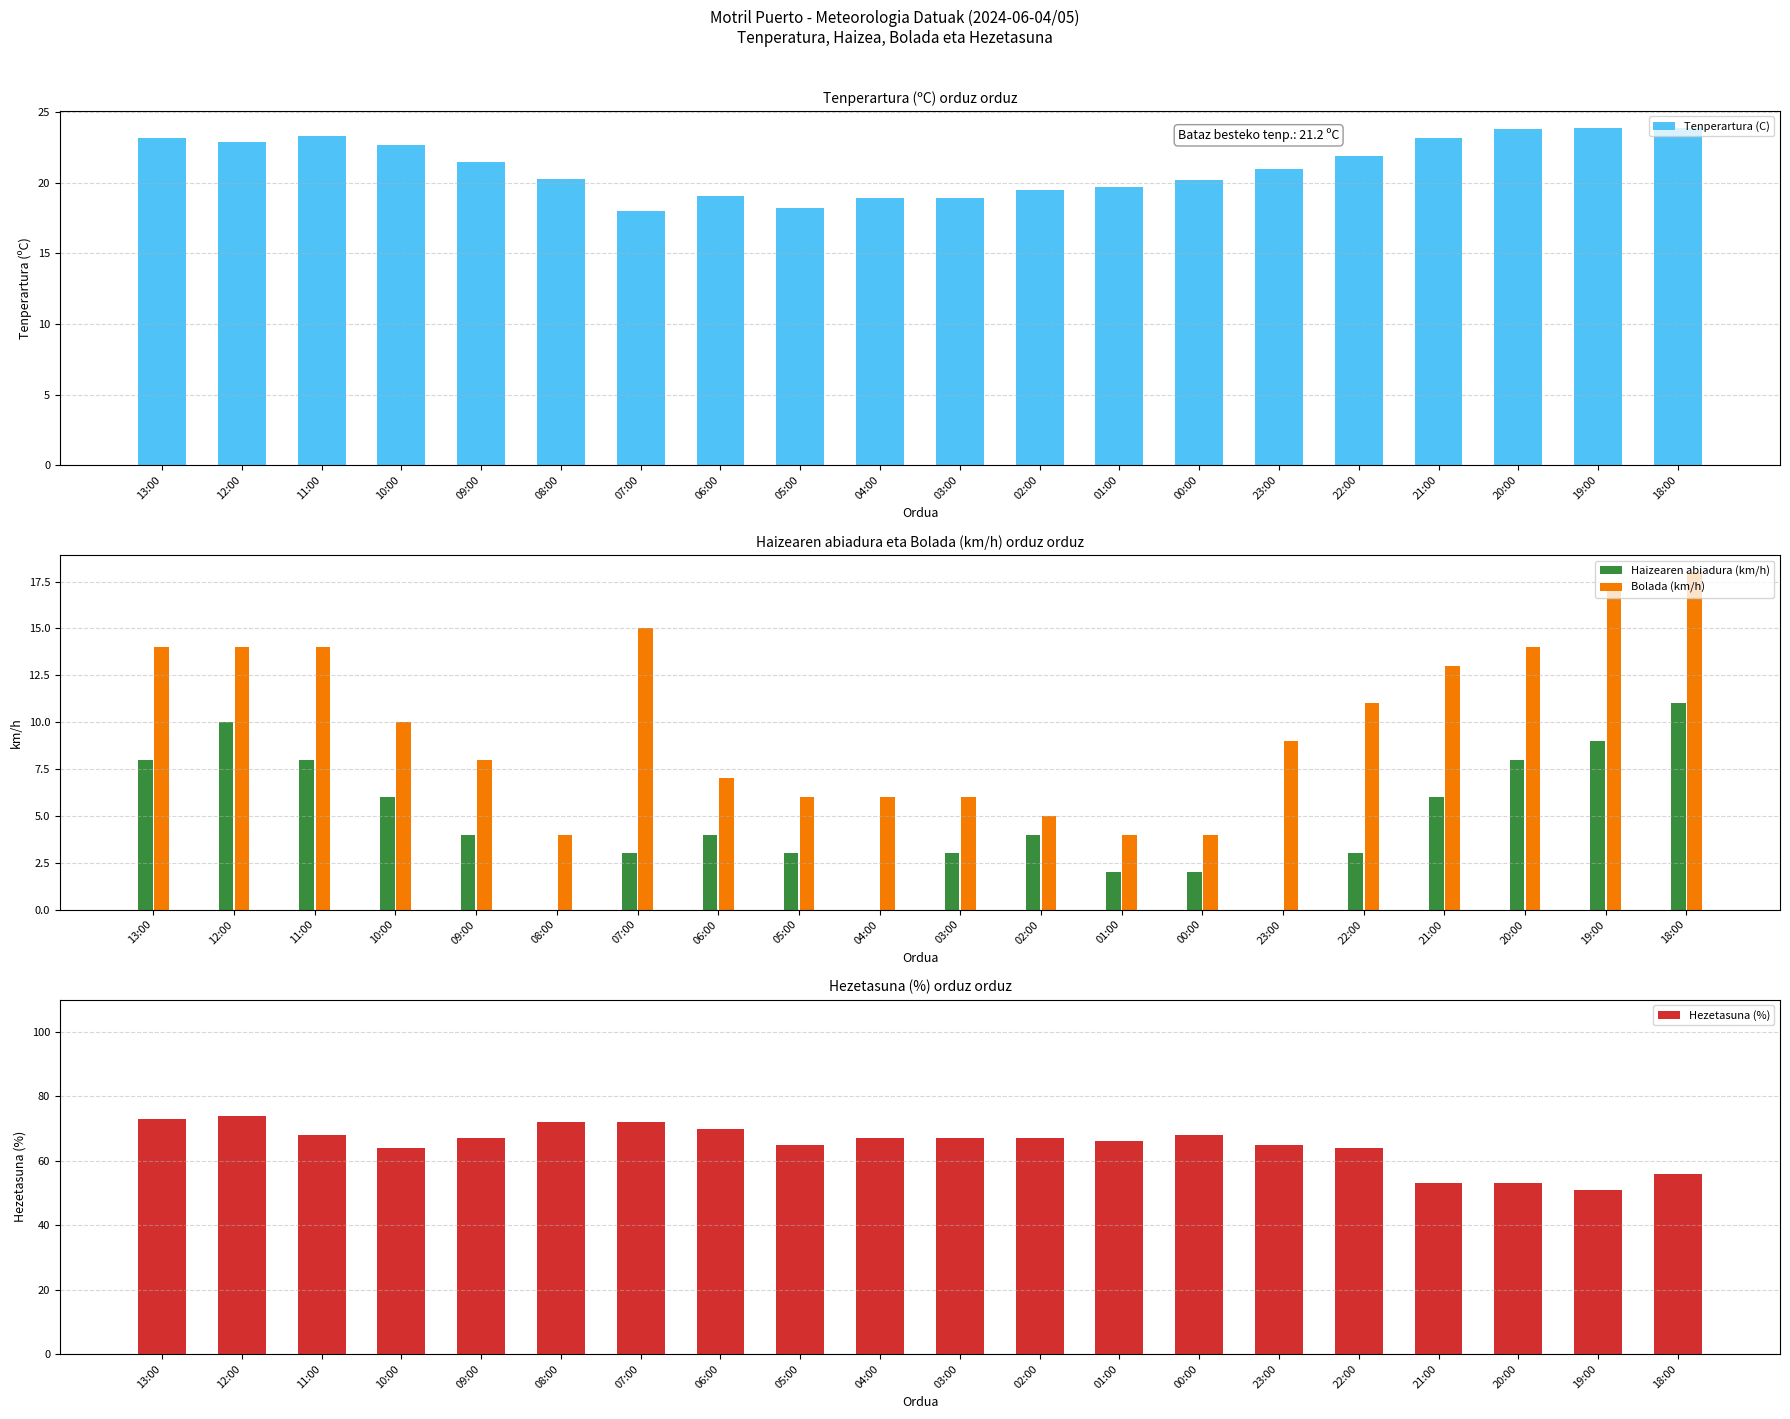

Which series has the widest spread of values?

Hezetasuna (%)